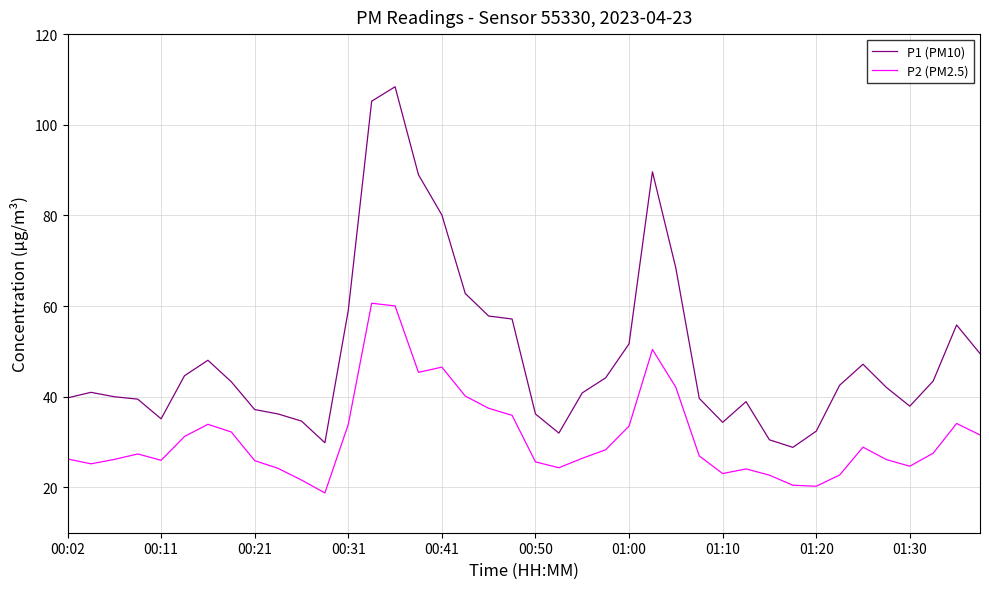

True or false: P2 (PM2.5) and P1 (PM10) cross at least once.

False